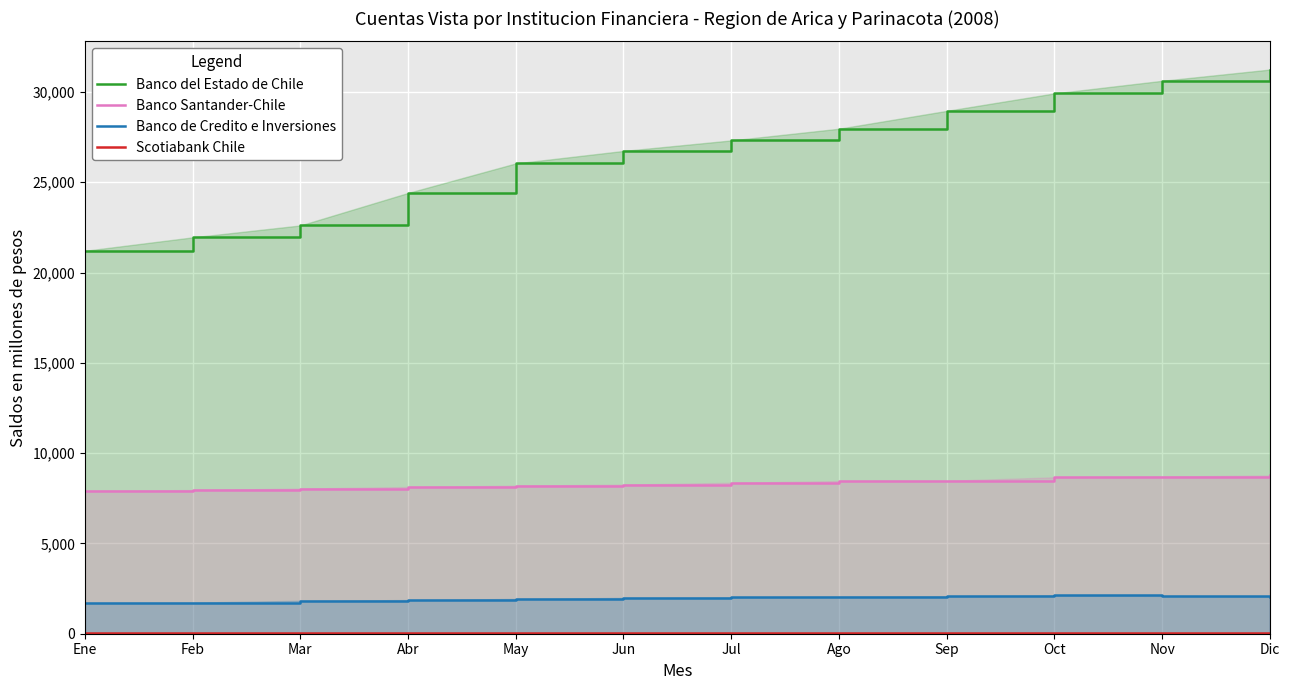

What is the total value across all series at Ene?

30869